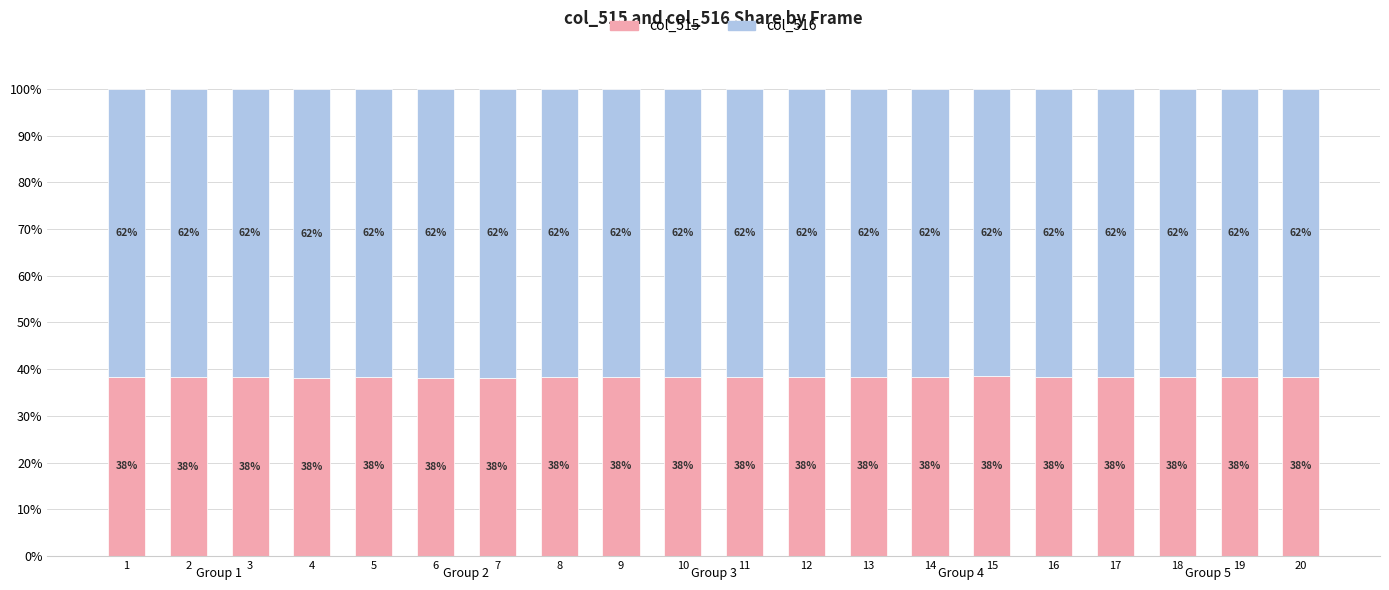

What is the total value across all series at 18?

100.0